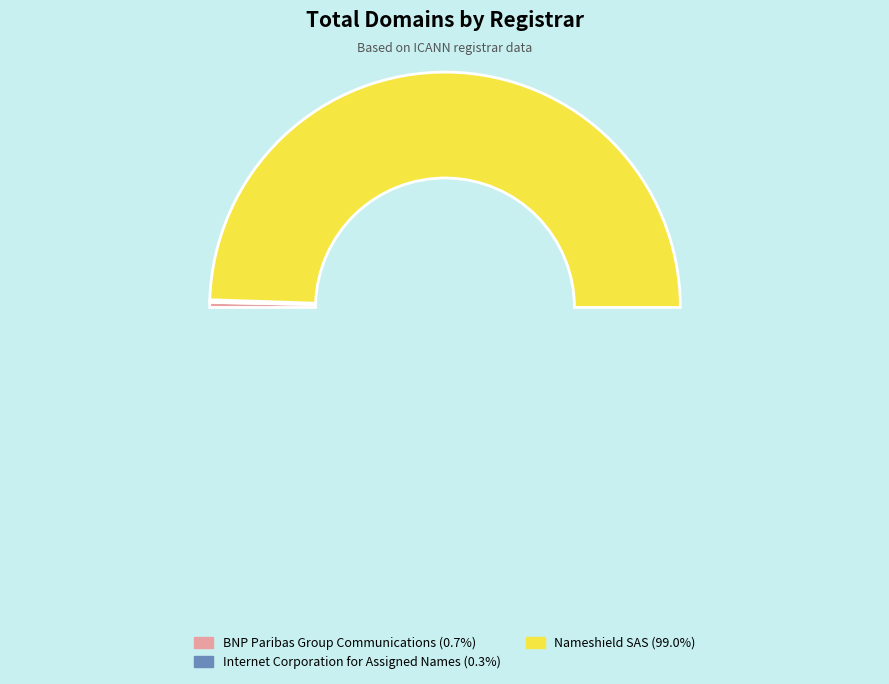

True or false: BNP Paribas Group Communications accounts for 1% of the total.

True